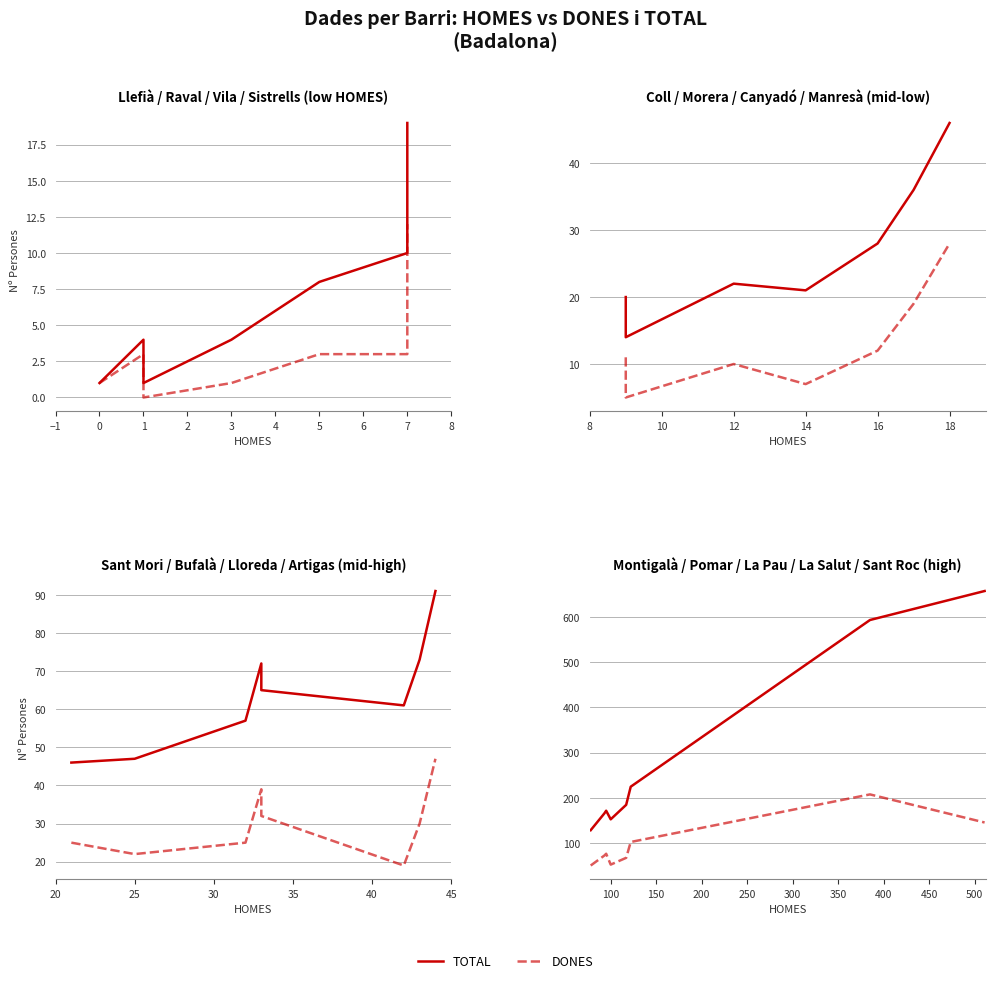

True or false: TOTAL and DONES intersect in this chart.

False